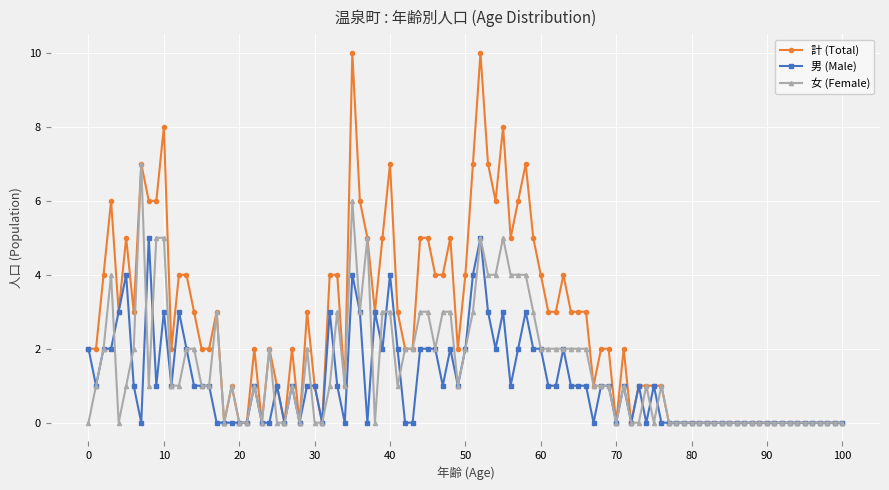

What is the value of the 計 (Total) point at the 3rd from the left?

4